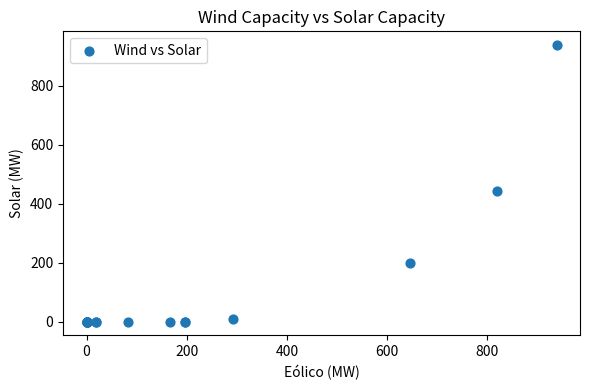

What Y value in the scatter plot is closest to 468?

442.7